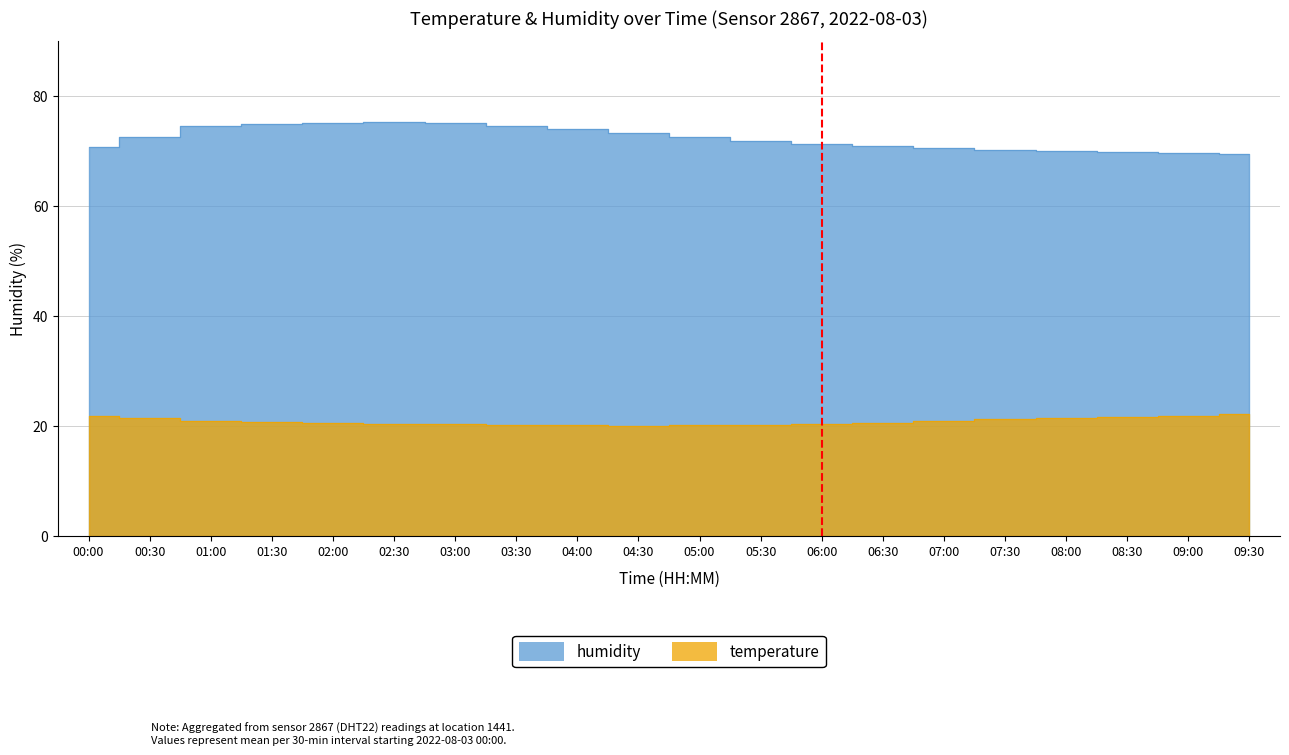

Is it true that humidity equals 29.2 at 02:00?

False